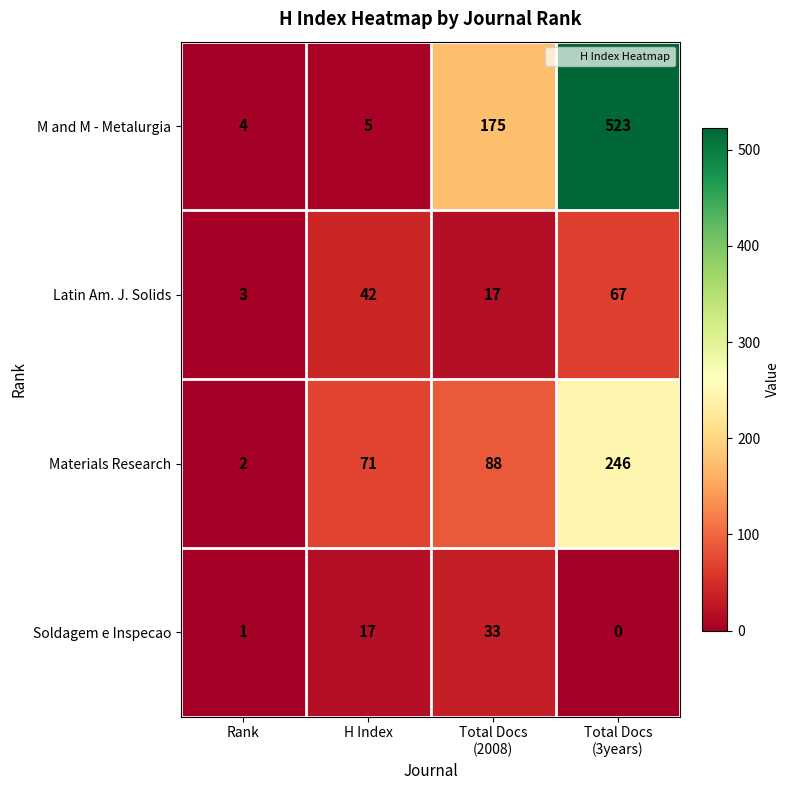

Rank the series at Total Docs
(3years) from highest to lowest value.

M and M - Metalurgia, Materials Research, Latin Am. J. Solids, Soldagem e Inspecao